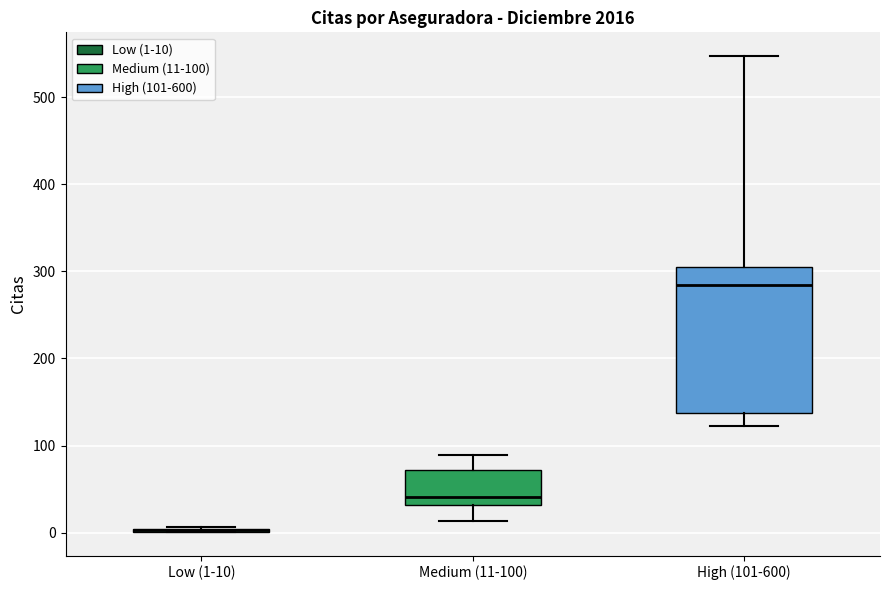

Reading left to right, read every box against the y-axis: the position of its median line, the range the box covers, and the ends of its whiskers. The values are not printed on the chart, so give them approximately, as read against the axis.

Low (1-10): box collapsed to a line at 0, whiskers 0 to 10
Medium (11-100): median 40, box 30 to 70, whiskers 10 to 90
High (101-600): median 280, box 140 to 310, whiskers 120 to 550